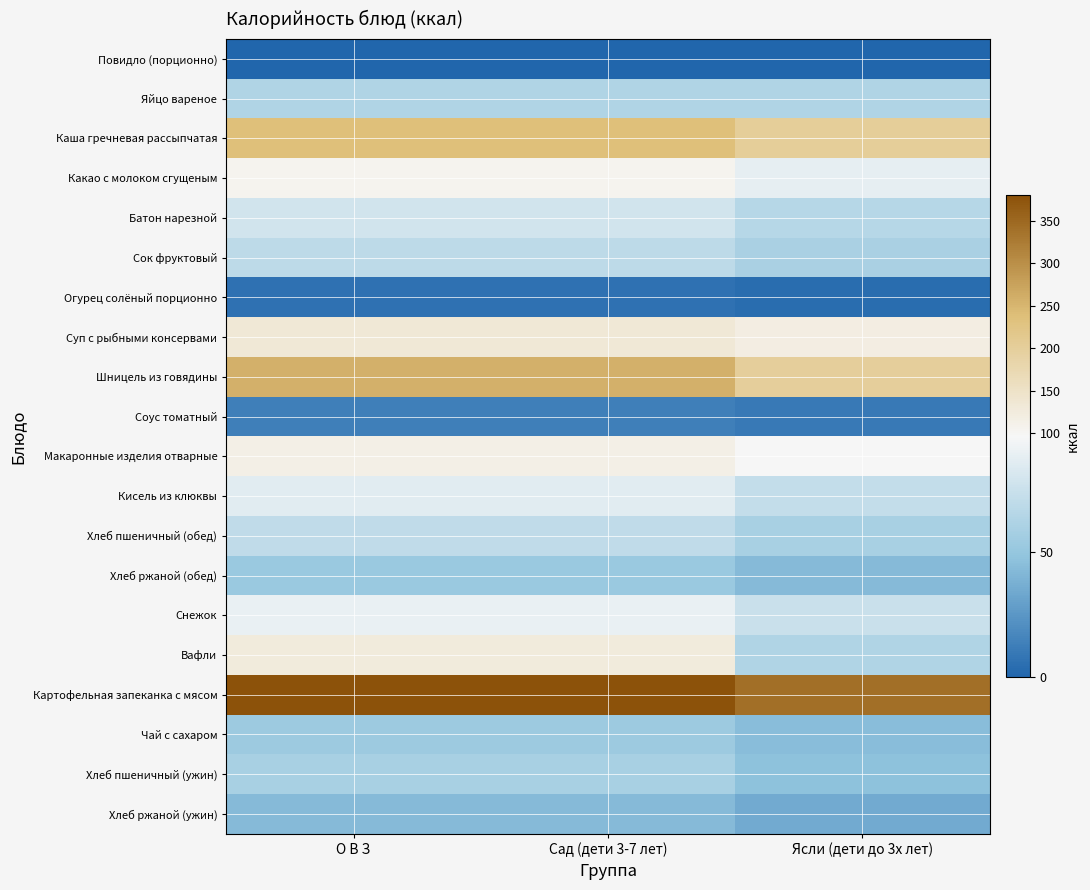

What is the total value across all series at О В З?

2040.3